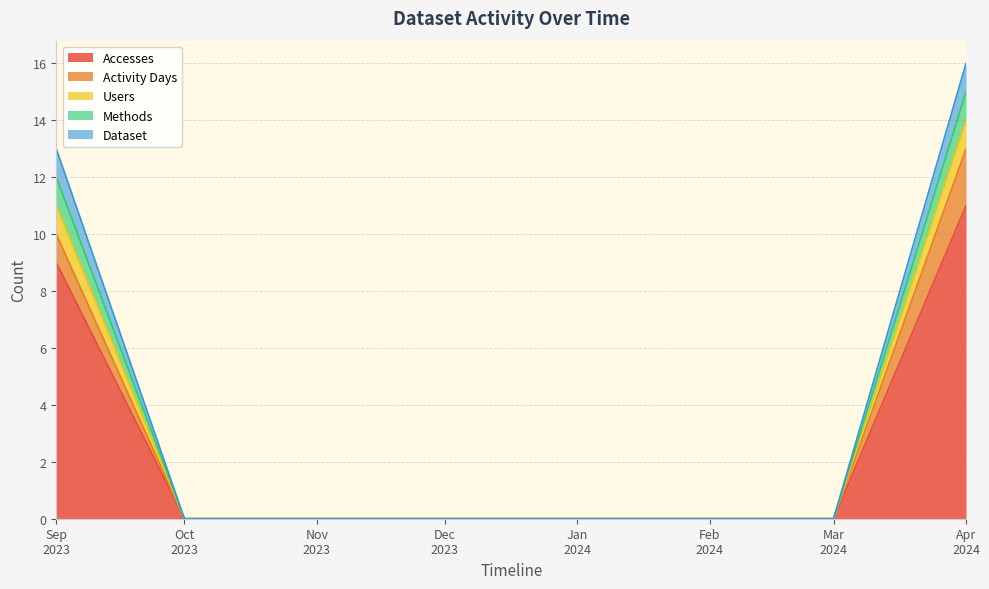

List the labels in order of Accesses value, largest first.

Apr 2024, Sep 2023, Oct 2023, Nov 2023, Dec 2023, Jan 2024, Feb 2024, Mar 2024